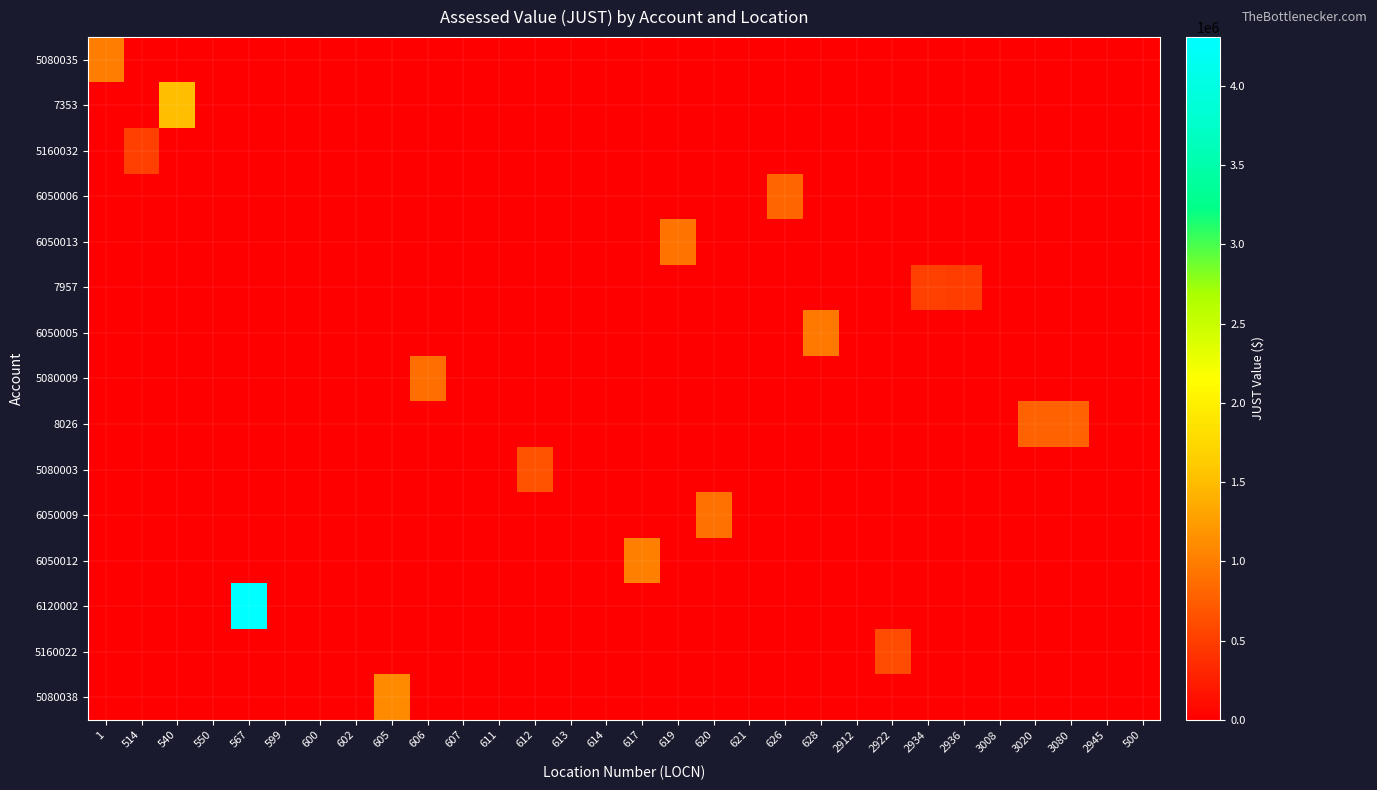

Reading right to left, transcribe all the data shown in this chart.

5080035: 500=0	2945=0	3080=0	3020=0	3008=0	2936=0	2934=0	2922=0	2912=0	628=0	626=0	621=0	620=0	619=0	617=0	614=0	613=0	612=0	611=0	607=0	606=0	605=0	602=0	600=0	599=0	567=0	550=0	540=0	514=0	1=1001100
7353: 500=0	2945=0	3080=0	3020=0	3008=0	2936=0	2934=0	2922=0	2912=0	628=0	626=0	621=0	620=0	619=0	617=0	614=0	613=0	612=0	611=0	607=0	606=0	605=0	602=0	600=0	599=0	567=0	550=0	540=1524400	514=0	1=0
5160032: 500=0	2945=0	3080=0	3020=0	3008=0	2936=0	2934=0	2922=0	2912=0	628=0	626=0	621=0	620=0	619=0	617=0	614=0	613=0	612=0	611=0	607=0	606=0	605=0	602=0	600=0	599=0	567=0	550=0	540=0	514=518700	1=0
6050006: 500=0	2945=0	3080=0	3020=0	3008=0	2936=0	2934=0	2922=0	2912=0	628=0	626=818300	621=0	620=0	619=0	617=0	614=0	613=0	612=0	611=0	607=0	606=0	605=0	602=0	600=0	599=0	567=0	550=0	540=0	514=0	1=0
6050013: 500=0	2945=0	3080=0	3020=0	3008=0	2936=0	2934=0	2922=0	2912=0	628=0	626=0	621=0	620=0	619=913000	617=0	614=0	613=0	612=0	611=0	607=0	606=0	605=0	602=0	600=0	599=0	567=0	550=0	540=0	514=0	1=0
7957: 500=0	2945=0	3080=0	3020=0	3008=0	2936=504600	2934=505200	2922=0	2912=0	628=0	626=0	621=0	620=0	619=0	617=0	614=0	613=0	612=0	611=0	607=0	606=0	605=0	602=0	600=0	599=0	567=0	550=0	540=0	514=0	1=0
6050005: 500=0	2945=0	3080=0	3020=0	3008=0	2936=0	2934=0	2922=0	2912=0	628=962200	626=0	621=0	620=0	619=0	617=0	614=0	613=0	612=0	611=0	607=0	606=0	605=0	602=0	600=0	599=0	567=0	550=0	540=0	514=0	1=0
5080009: 500=0	2945=0	3080=0	3020=0	3008=0	2936=0	2934=0	2922=0	2912=0	628=0	626=0	621=0	620=0	619=0	617=0	614=0	613=0	612=0	611=0	607=0	606=883800	605=0	602=0	600=0	599=0	567=0	550=0	540=0	514=0	1=0
8026: 500=0	2945=0	3080=787000	3020=788800	3008=0	2936=0	2934=0	2922=0	2912=0	628=0	626=0	621=0	620=0	619=0	617=0	614=0	613=0	612=0	611=0	607=0	606=0	605=0	602=0	600=0	599=0	567=0	550=0	540=0	514=0	1=0
5080003: 500=0	2945=0	3080=0	3020=0	3008=0	2936=0	2934=0	2922=0	2912=0	628=0	626=0	621=0	620=0	619=0	617=0	614=0	613=0	612=670900	611=0	607=0	606=0	605=0	602=0	600=0	599=0	567=0	550=0	540=0	514=0	1=0
6050009: 500=0	2945=0	3080=0	3020=0	3008=0	2936=0	2934=0	2922=0	2912=0	628=0	626=0	621=0	620=896600	619=0	617=0	614=0	613=0	612=0	611=0	607=0	606=0	605=0	602=0	600=0	599=0	567=0	550=0	540=0	514=0	1=0
6050012: 500=0	2945=0	3080=0	3020=0	3008=0	2936=0	2934=0	2922=0	2912=0	628=0	626=0	621=0	620=0	619=0	617=1013600	614=0	613=0	612=0	611=0	607=0	606=0	605=0	602=0	600=0	599=0	567=0	550=0	540=0	514=0	1=0
6120002: 500=0	2945=0	3080=0	3020=0	3008=0	2936=0	2934=0	2922=0	2912=0	628=0	626=0	621=0	620=0	619=0	617=0	614=0	613=0	612=0	611=0	607=0	606=0	605=0	602=0	600=0	599=0	567=4308400	550=0	540=0	514=0	1=0
5160022: 500=0	2945=0	3080=0	3020=0	3008=0	2936=0	2934=0	2922=615000	2912=0	628=0	626=0	621=0	620=0	619=0	617=0	614=0	613=0	612=0	611=0	607=0	606=0	605=0	602=0	600=0	599=0	567=0	550=0	540=0	514=0	1=0
5080038: 500=0	2945=0	3080=0	3020=0	3008=0	2936=0	2934=0	2922=0	2912=0	628=0	626=0	621=0	620=0	619=0	617=0	614=0	613=0	612=0	611=0	607=0	606=0	605=1101700	602=0	600=0	599=0	567=0	550=0	540=0	514=0	1=0